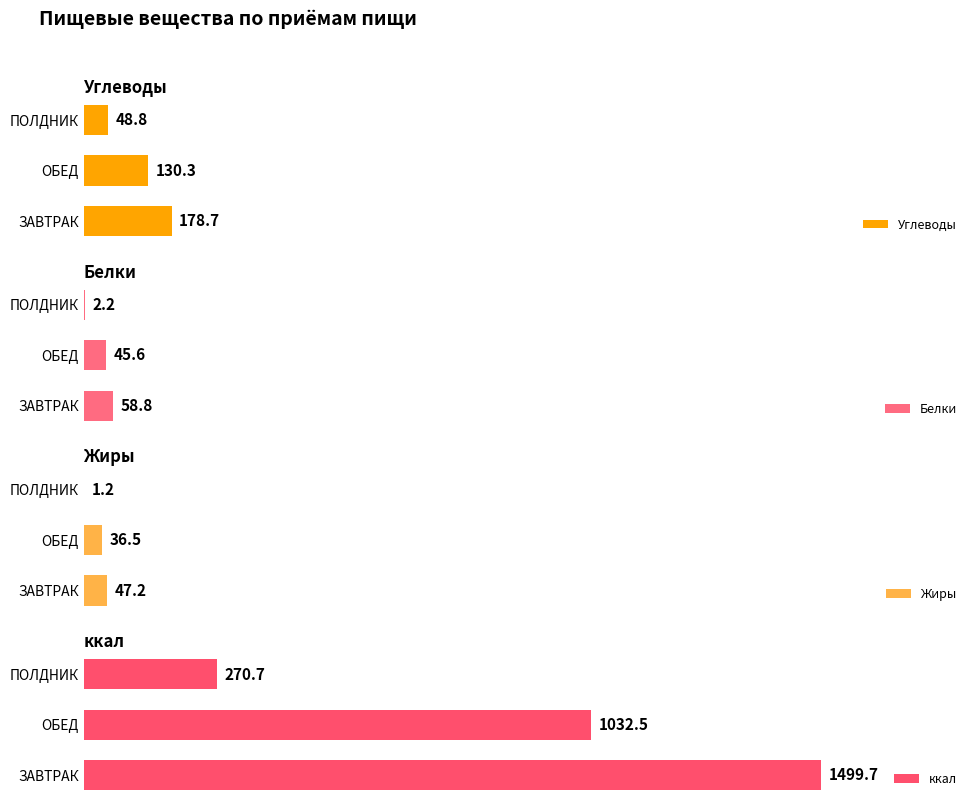

Rank the categories by Углеводы value from lowest to highest.

ПОЛДНИК, ОБЕД, ЗАВТРАК